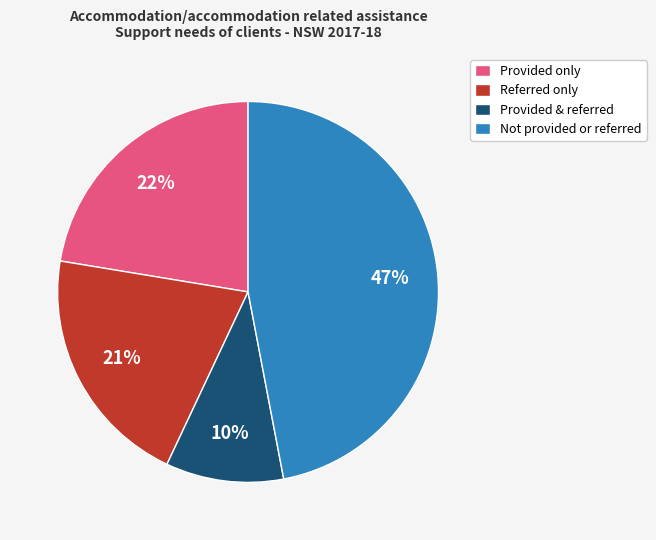

Which slice is the largest?

Not provided or referred